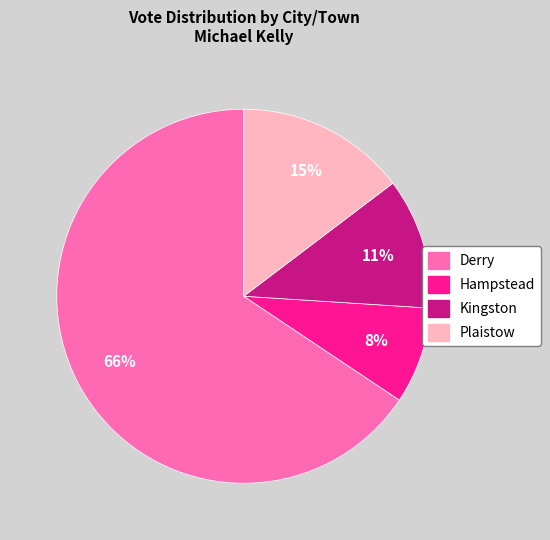

Do Plaistow and Hampstead together represent more than half of the pie?

No